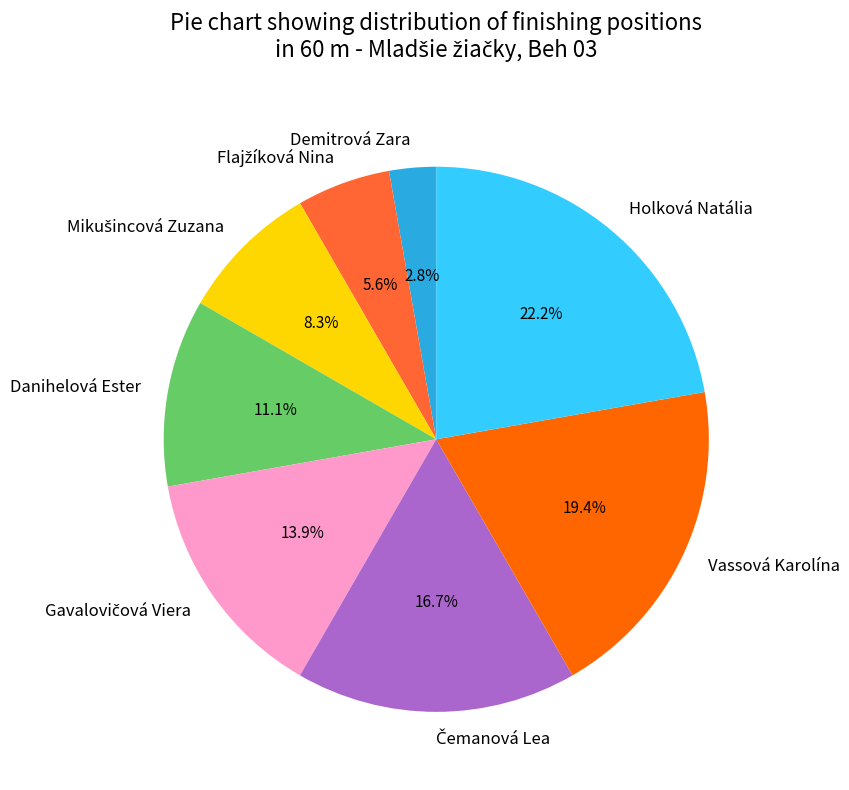

What percentage is the Vassová Karolína slice, to the nearest percent?

19%